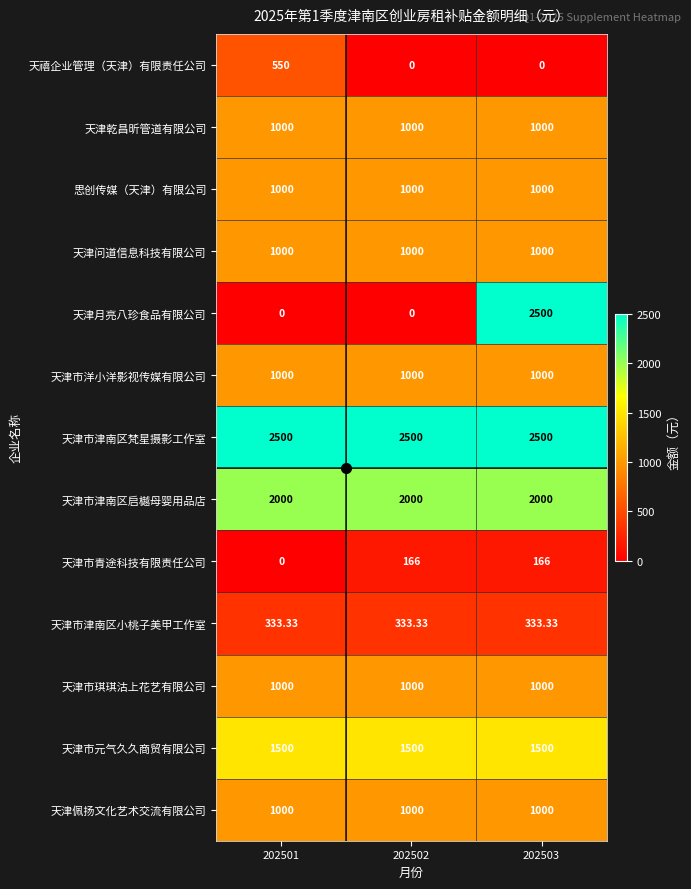

Is the value of 天禧企业管理（天津）有限责任公司 at 202502 greater than the value of 天津市津南区梵星摄影工作室 at 202502?

No